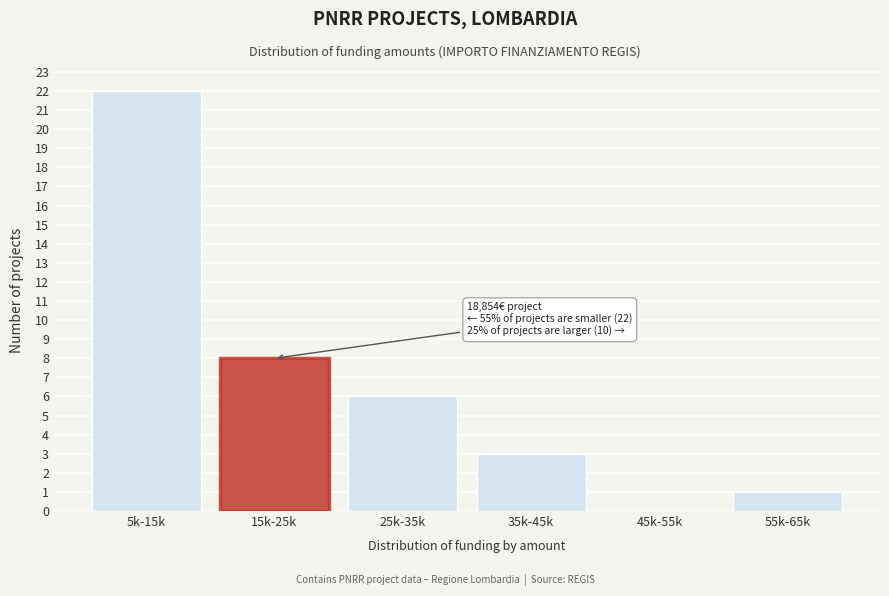

Reading left to right, transcribe all the data shown in this chart.

5k-15k=22	15k-25k=8	25k-35k=6	35k-45k=3	45k-55k=0	55k-65k=1